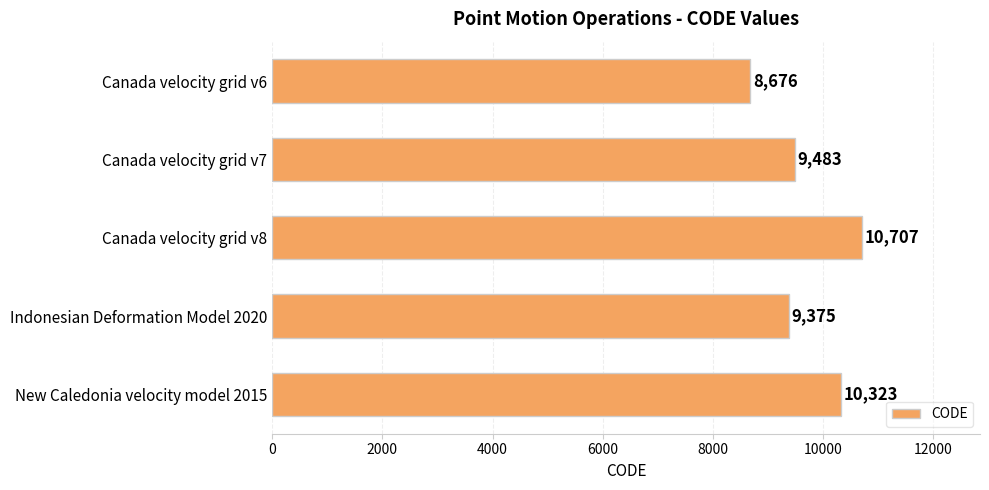

What is the label of the 5th bar from the top?

New Caledonia velocity model 2015